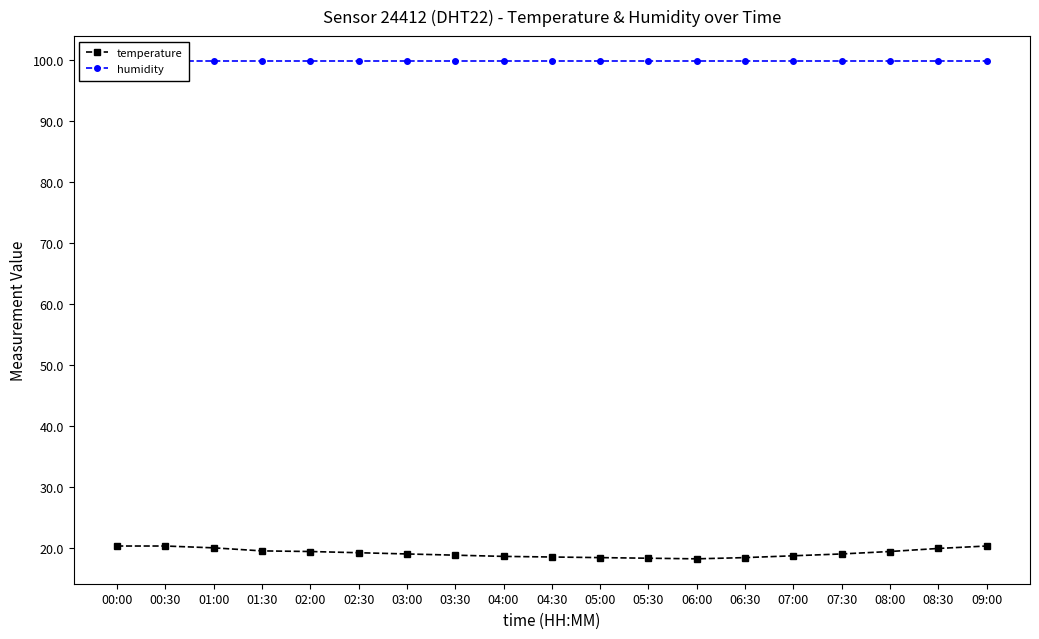

The temperature series shows 18.5 at 05:00. True or false?

True